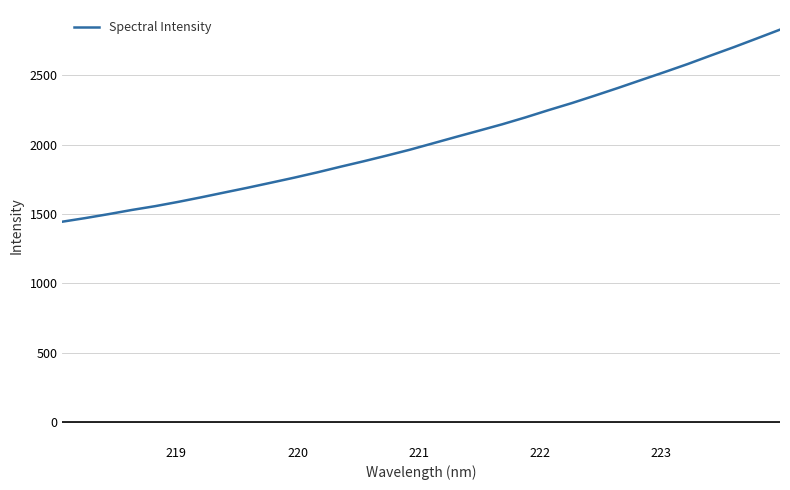

Reading left to right, extract all data points from this chart.

1444.5	1470.8	1499.1	1529.1	1556.3	1587.2	1620.4	1655.1	1689.4	1725.2	1761.5	1799.7	1840.2	1879.6	1920.5	1963.0	2009.1	2055.3	2100.7	2146.6	2196.1	2248.5	2298.9	2352.9	2408.1	2465.2	2521.8	2579.7	2641.3	2701.5	2764.5	2828.0